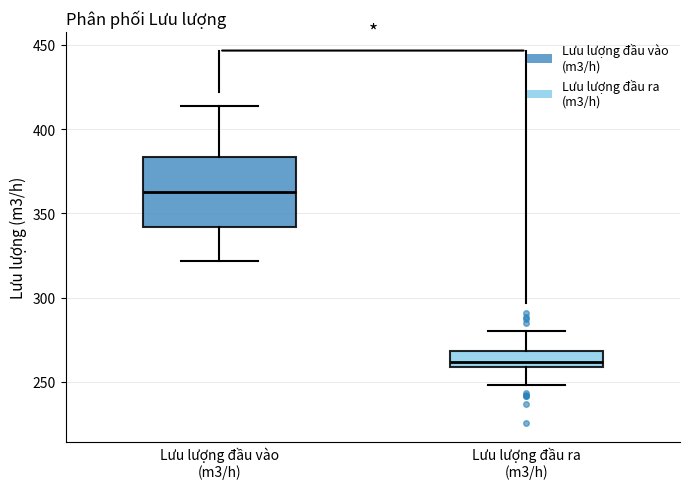

Where does the median line of the box for Lưu lượng đầu vào (m3/h) sit on the y-axis? The values are not printed on the chart, so give them approximately, as read against the axis.

365